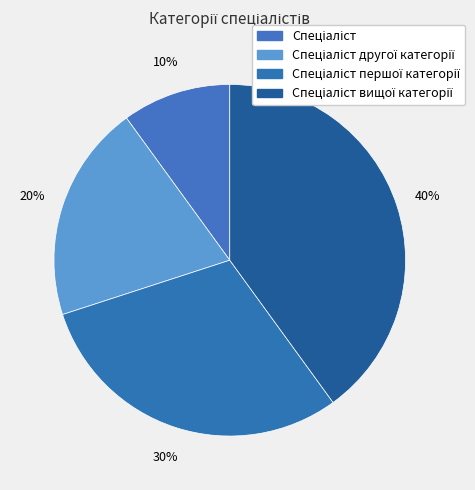

Does any single category account for the majority?

No